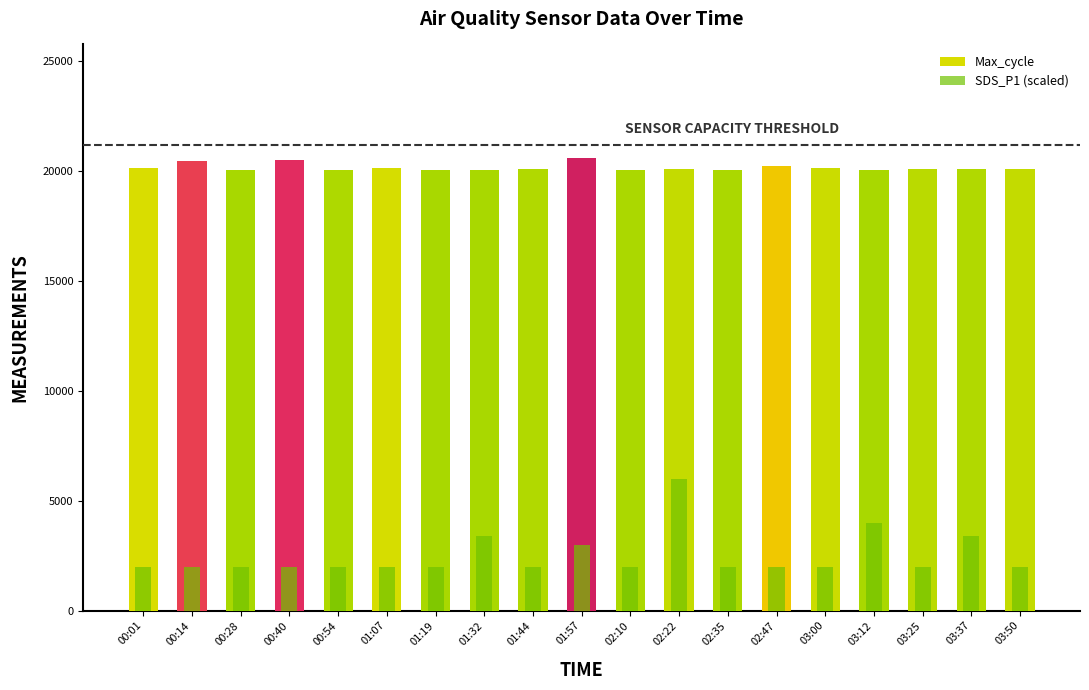

Reading left to right, list all the values displayed in this chart.

Max_cycle: 20134.0	20433.0	20040.0	20490.0	20052.0	20130.0	20043.0	20044.0	20058.0	20593.0	20048.0	20096.0	20047.0	20220.0	20108.0	20044.0	20075.0	20059.0	20093.0
SDS_P1 (scaled): 2000.0	2000.0	2000.0	2000.0	2000.0	2000.0	2000.0	3400.0	2000.0	3000.0	2000.0	6000.0	2000.0	2000.0	2000.0	4000.0	2000.0	3400.0	2000.0